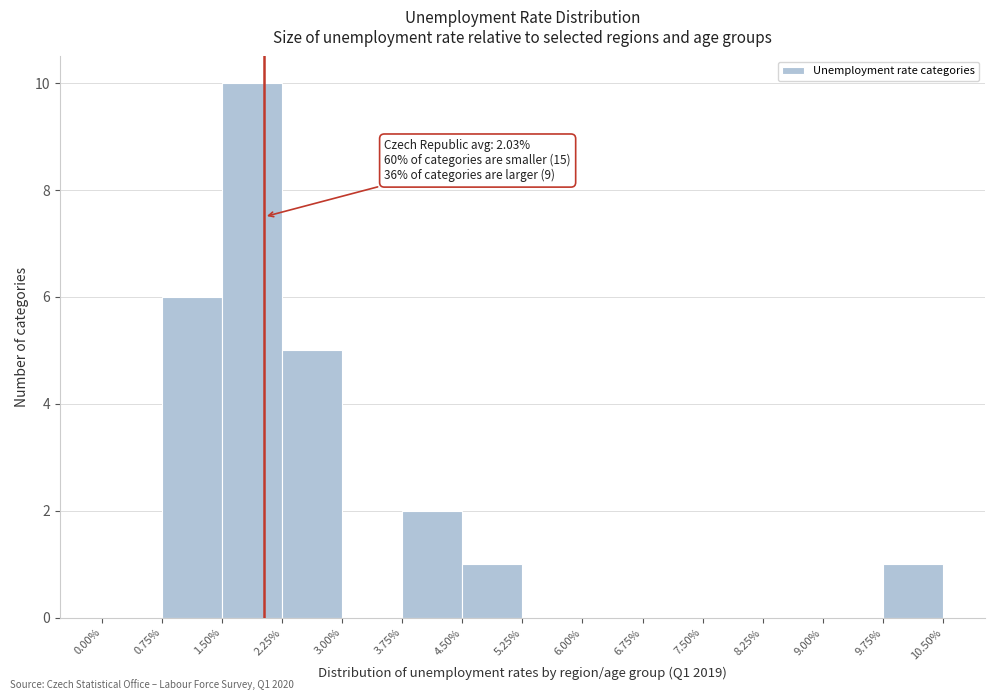

Over which range of the x-axis is the bar tallest?

1.50% to 2.25%